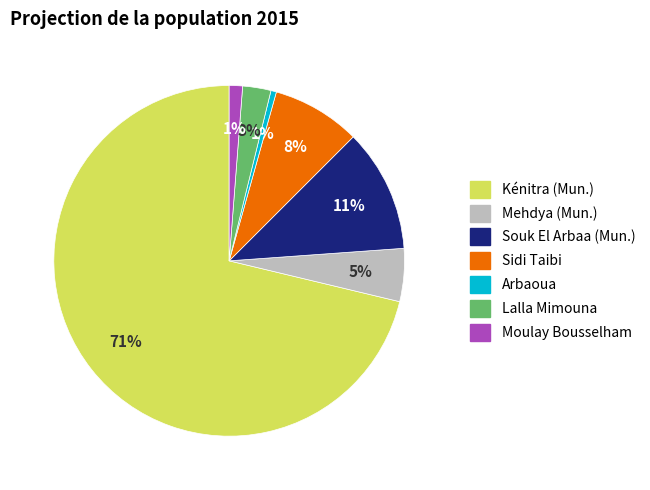

Which category has the biggest portion of the pie?

Kénitra (Mun.)